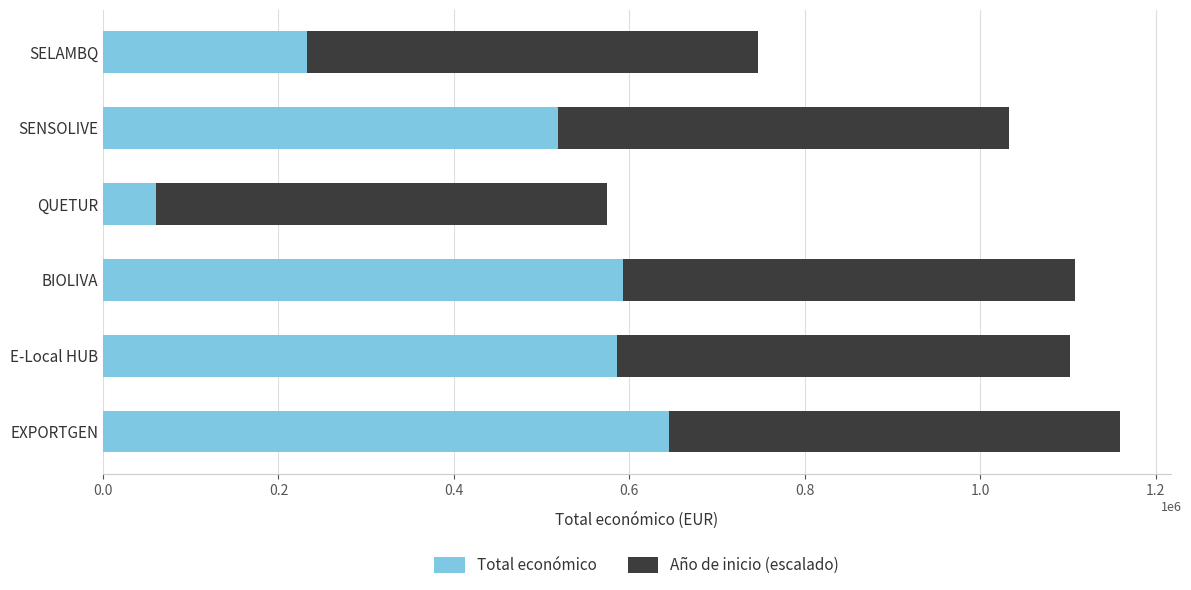

What position from the left is QUETUR?

4